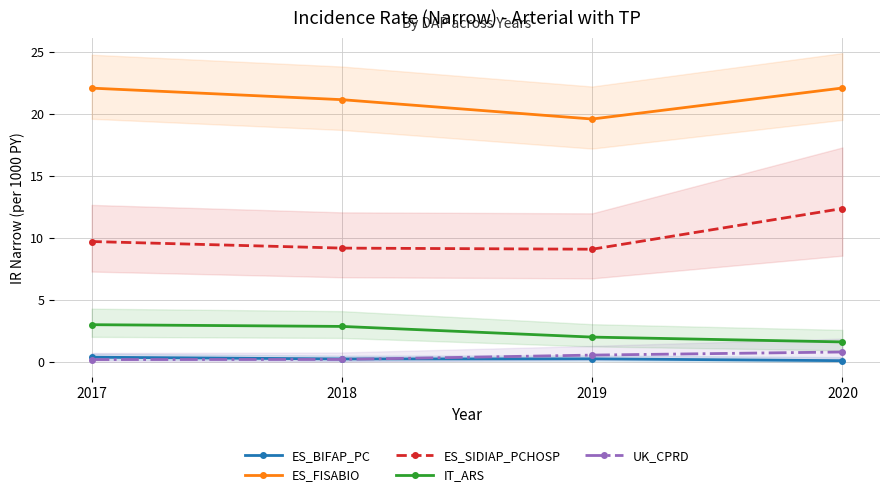

In ES_FISABIO, how many points are lower than both neighbors (excluding endpoints)?

1